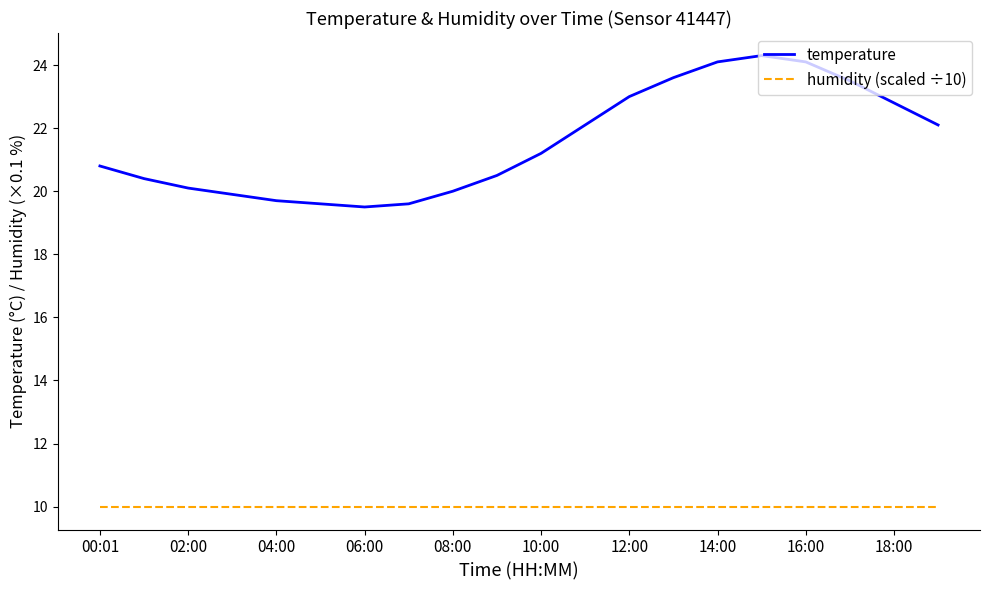

Which series has the largest total across all categories?

temperature